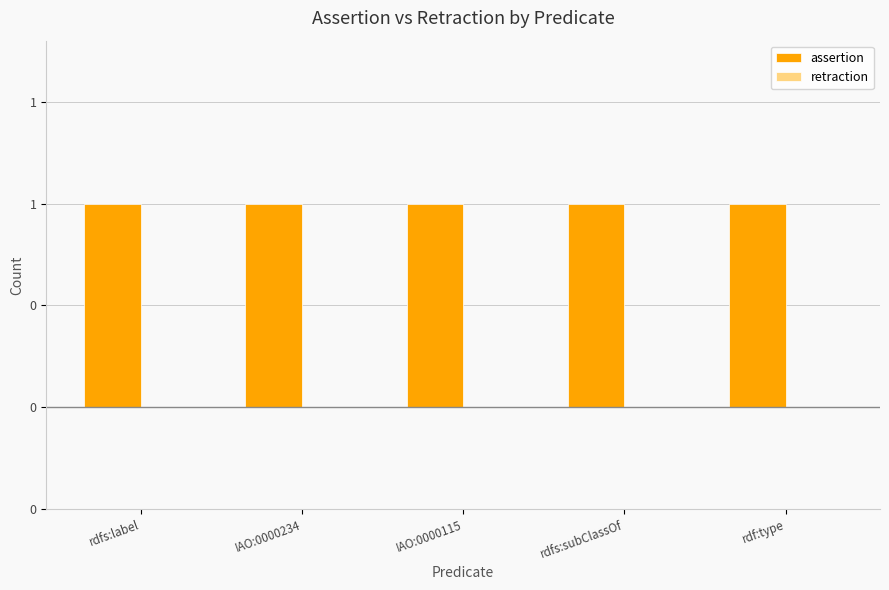

Rank the categories by assertion value from highest to lowest.

rdfs:label, IAO:0000234, IAO:0000115, rdfs:subClassOf, rdf:type